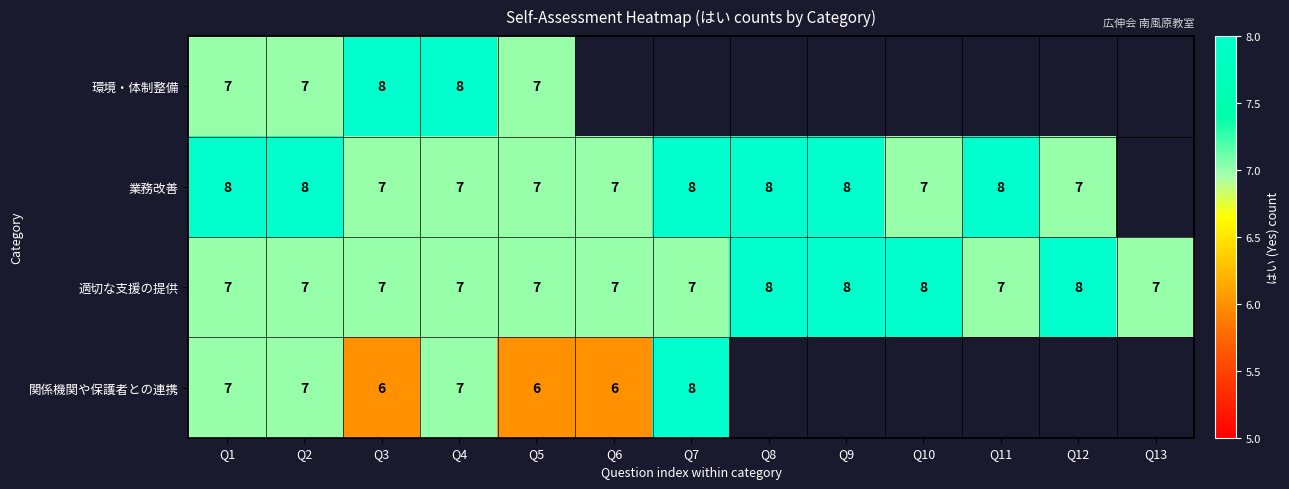

What is the total value across all series at Q4?

29